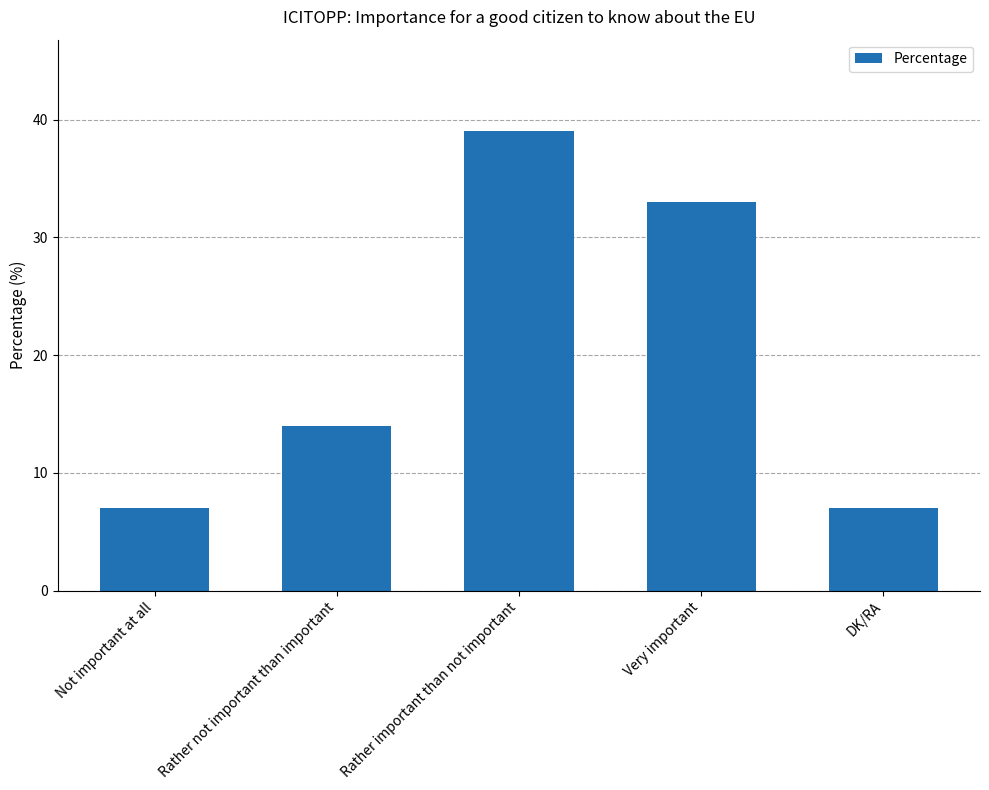

Approximately how many times larger is the value at DK/RA compared to Very important?

0.2